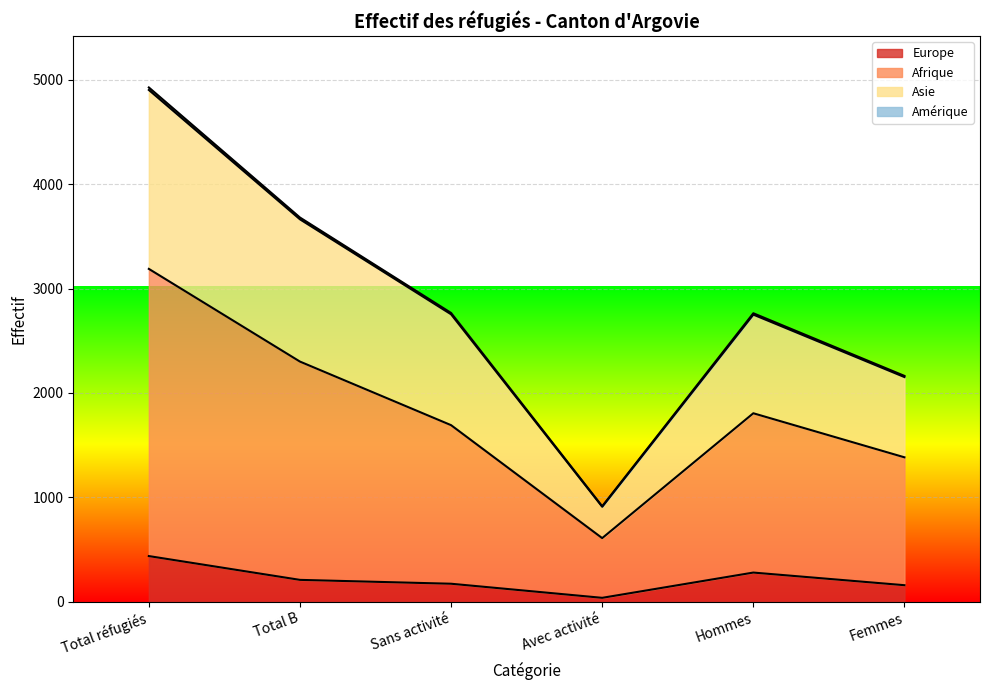

At which label does Europe reach its peak?

Total réfugiés